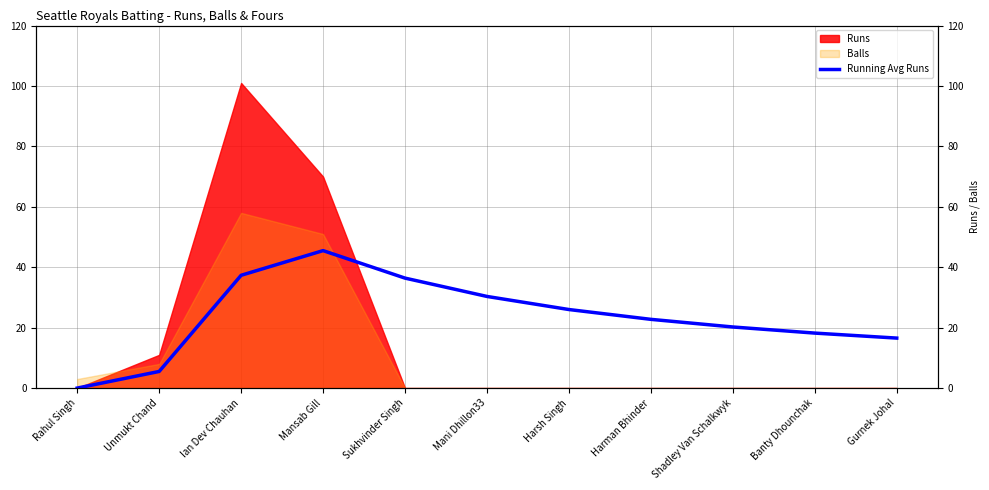

Where is the first local maximum?

Mansab Gill